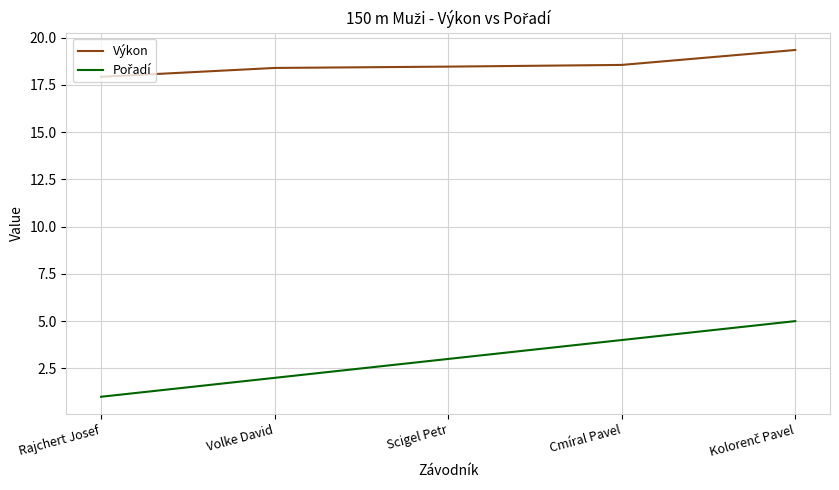

Which category has the lowest value in the Výkon series?

Rajchert Josef